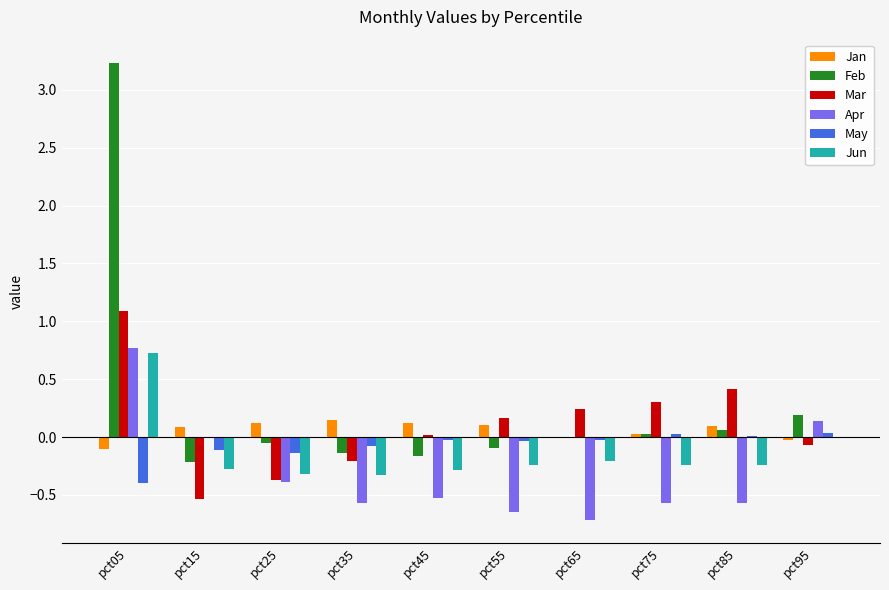

At which category is the sum across all series the highest?

pct05